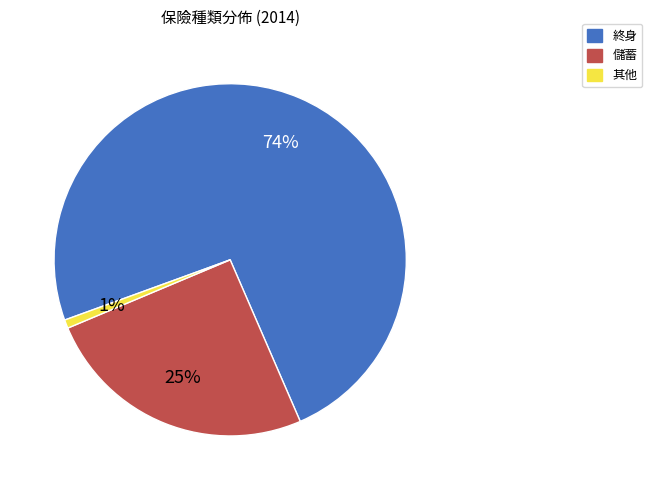

Between 儲蓄 and 終身, which is larger?

終身